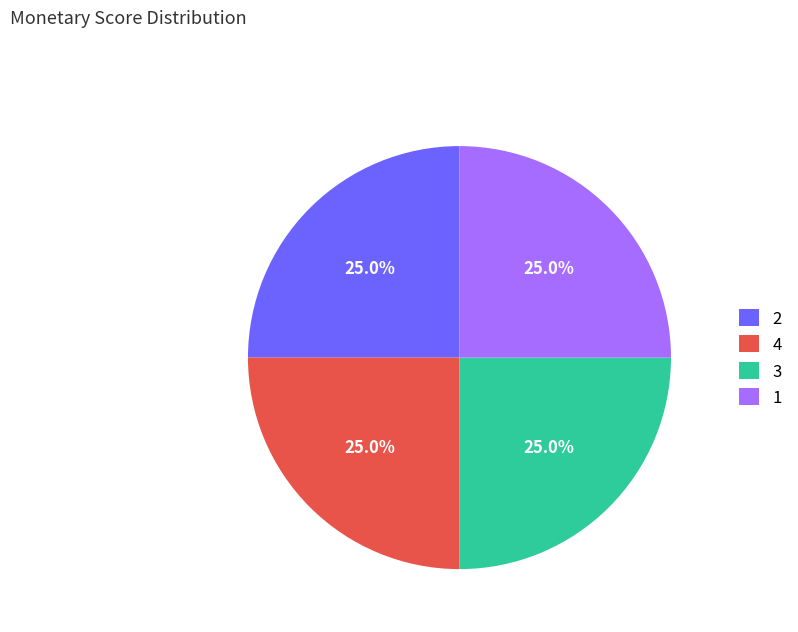

What portion of the pie excludes 3?

75.0%